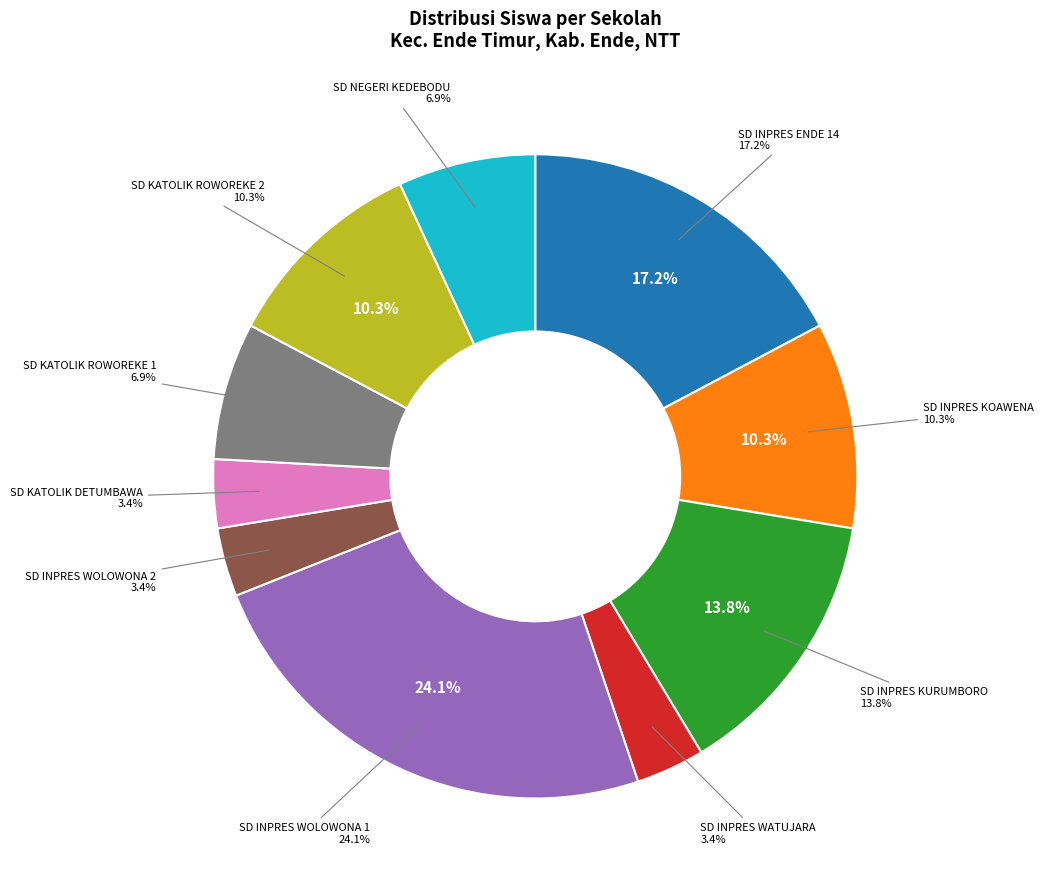

Is there any slice that represents more than half of the pie?

No